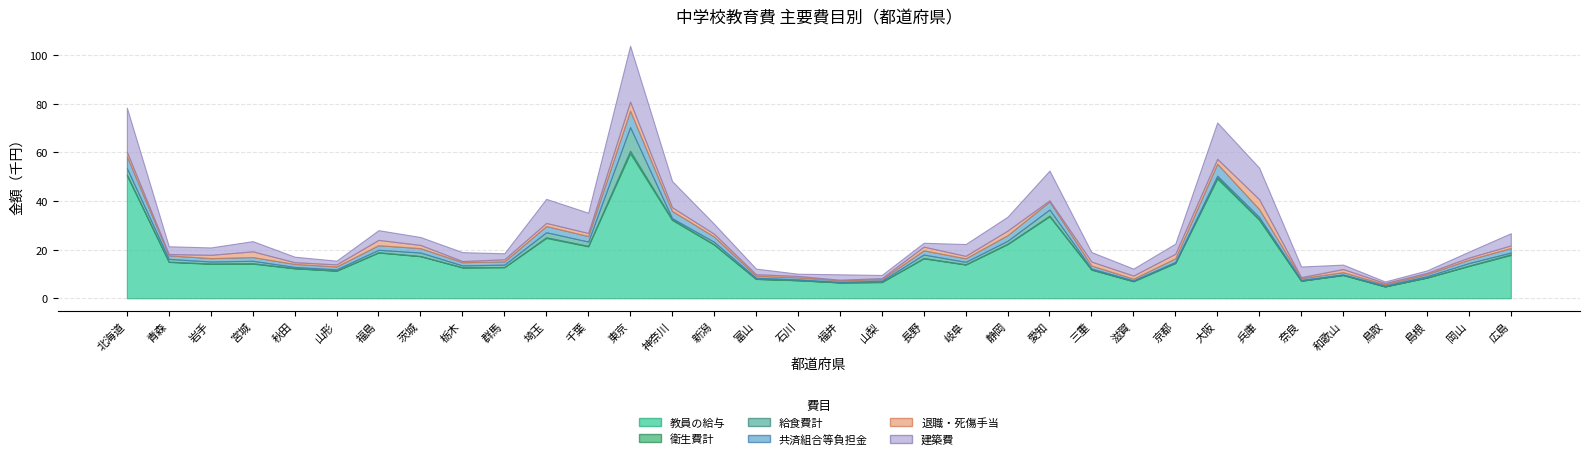

Where is 共済組合等負担金 nearest to the value 3626850?

愛知